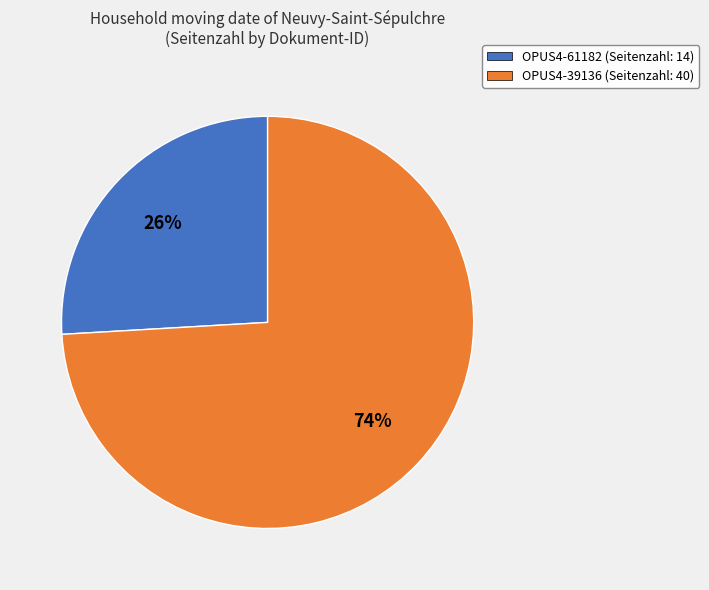

Combined, do OPUS4-61182 and OPUS4-39136 account for over 50%?

Yes